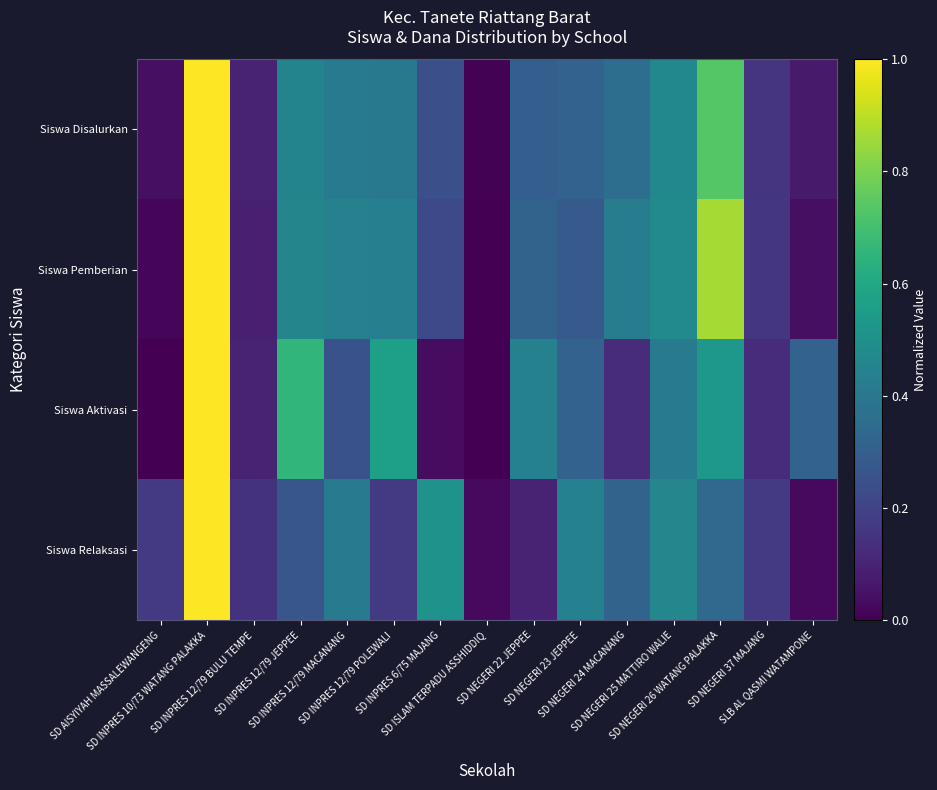

List the series in order of their overall mean, lowest first.

Siswa Relaksasi, Siswa Aktivasi, Siswa Disalurkan, Siswa Pemberian